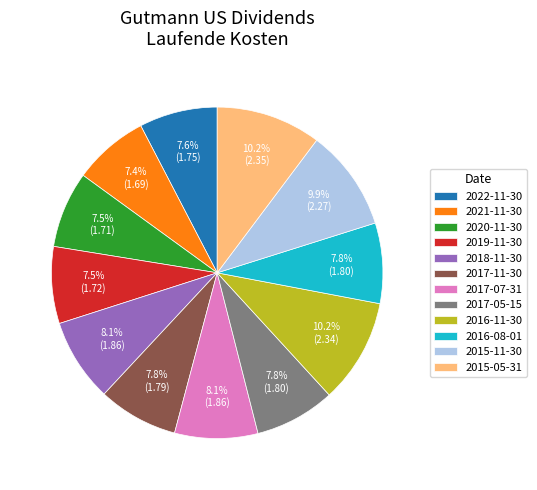

Which has a higher value, 2015-11-30 or 2019-11-30?

2015-11-30